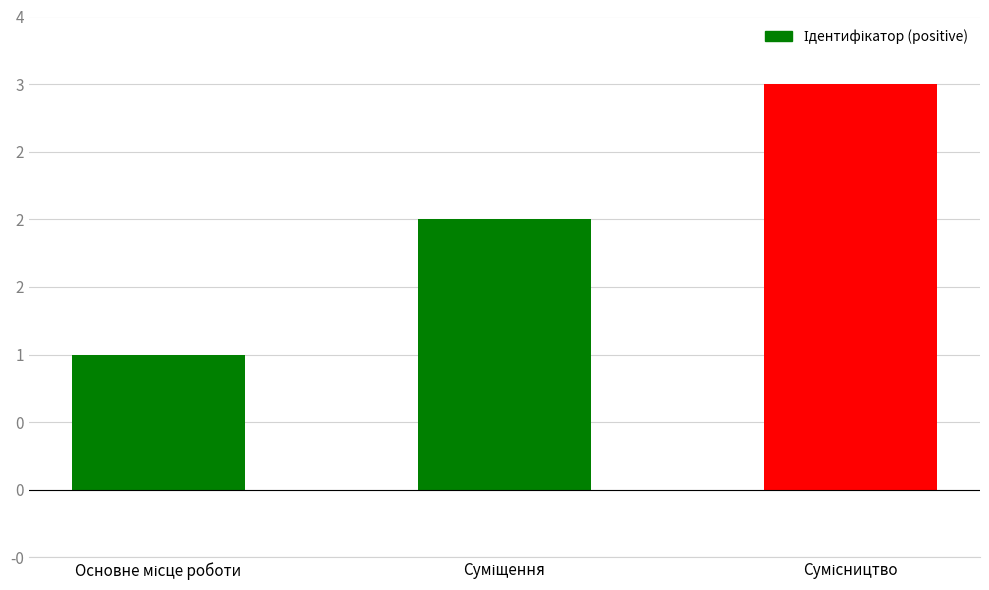

Are the bars horizontal?

No